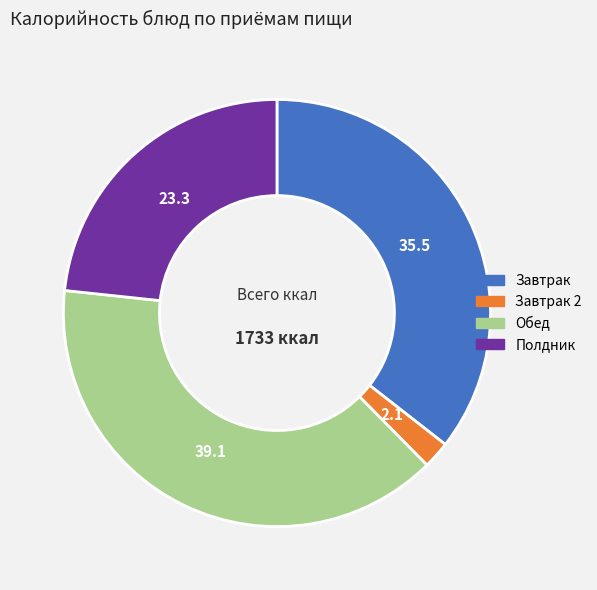

True or false: Завтрак 2 accounts for 2% of the total.

True